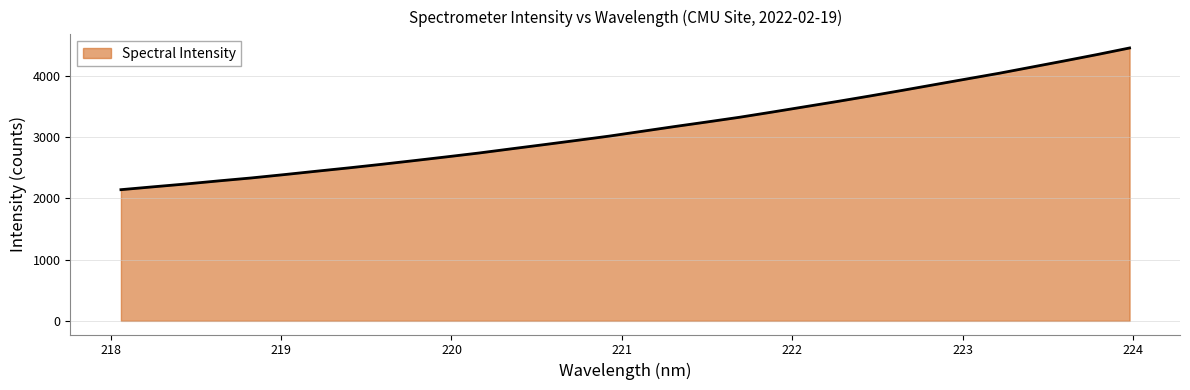

What is the maximum value shown in the chart?

4450.8